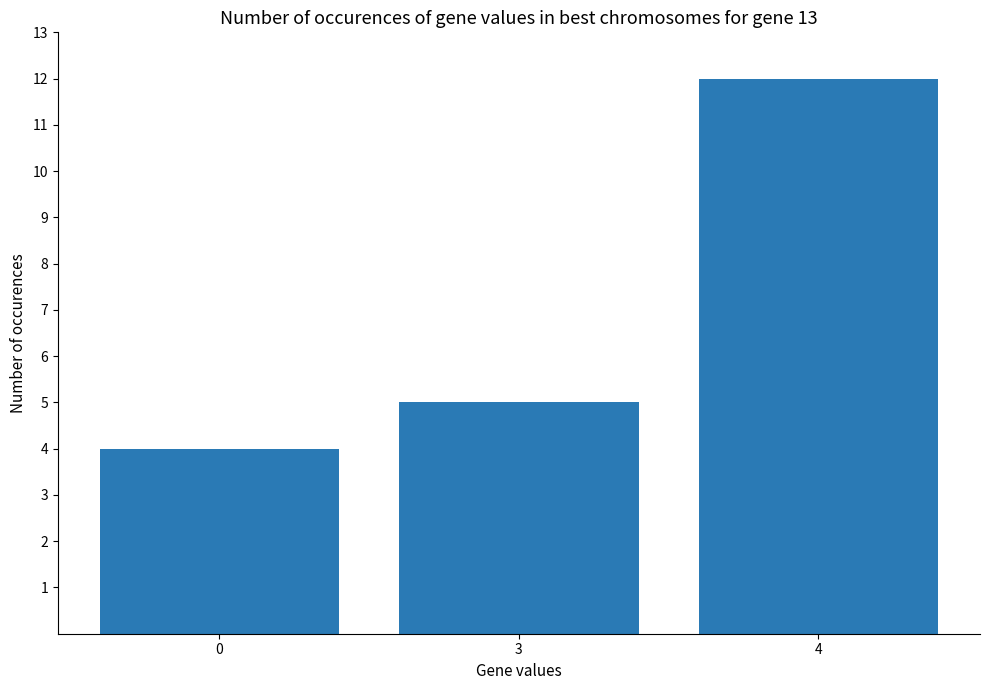

Rank the categories by value from lowest to highest.

0, 3, 4